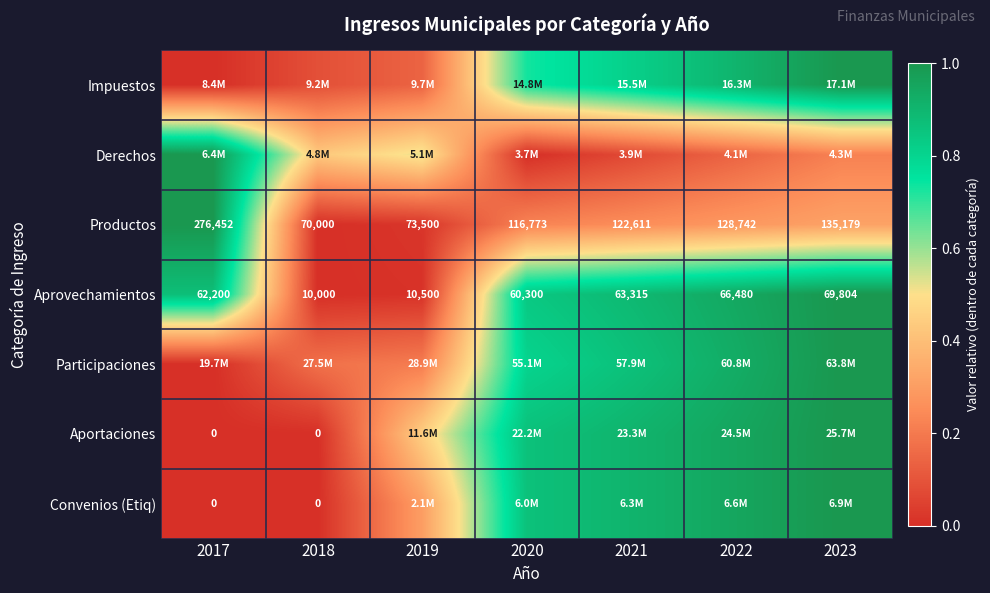

What is the maximum value shown in the chart?

1.0